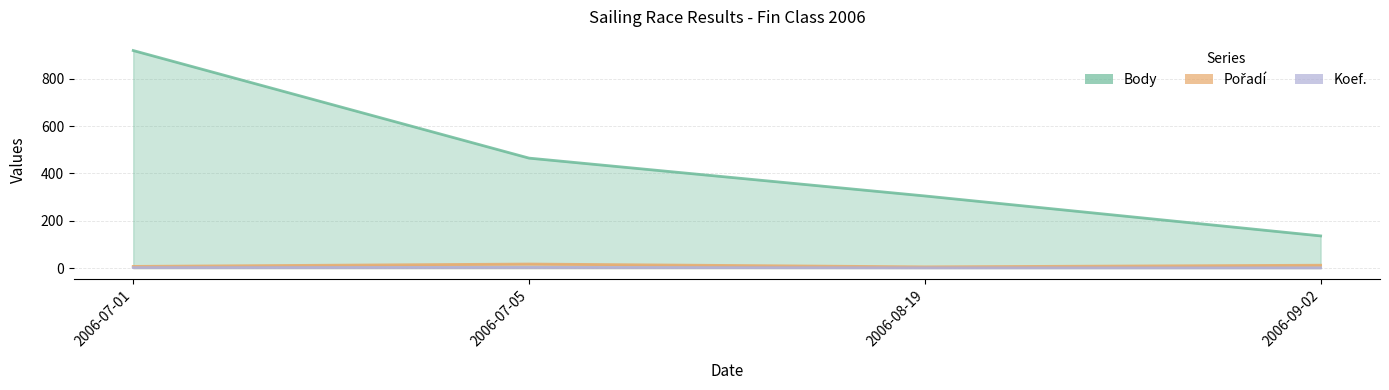

Reading left to right, extract all data points from this chart.

Pořadí: 2006-07-01=7	2006-07-05=17	2006-08-19=5	2006-09-02=12
Body: 2006-07-01=920	2006-07-05=465	2006-08-19=305	2006-09-02=136
Koef.: 2006-07-01=2	2006-07-05=3	2006-08-19=1	2006-09-02=1